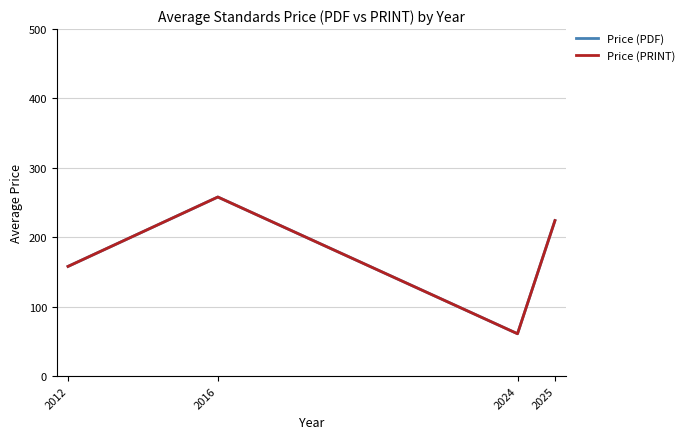

Reading right to left, what are all the values shown in this chart?

Price (PDF): 224.1	61.0	258.0	158.0
Price (PRINT): 224.1	61.0	258.0	158.0